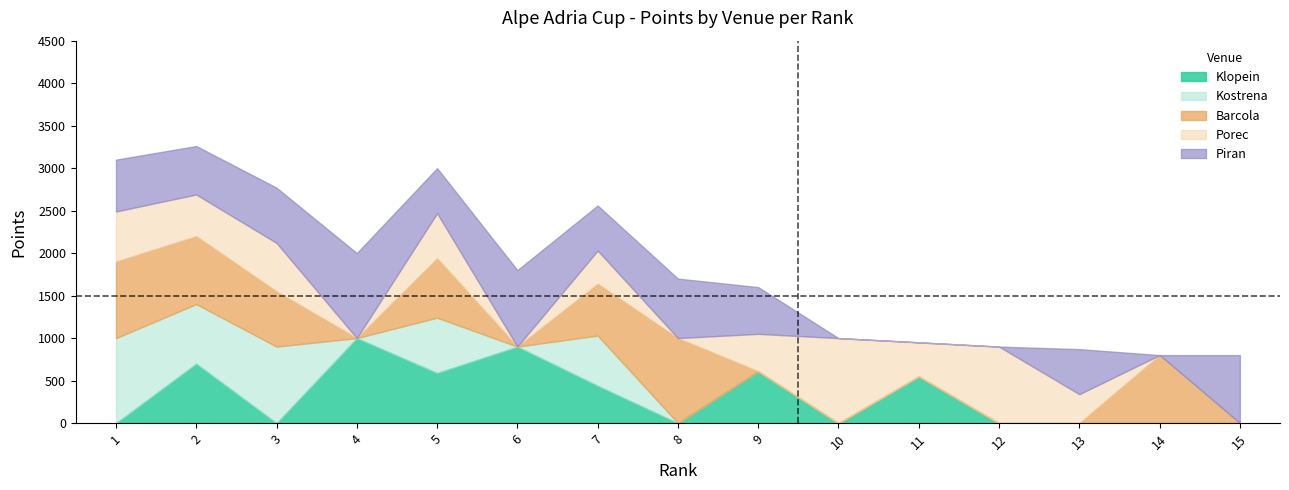

Where is Klopein nearest to the value 500?

11